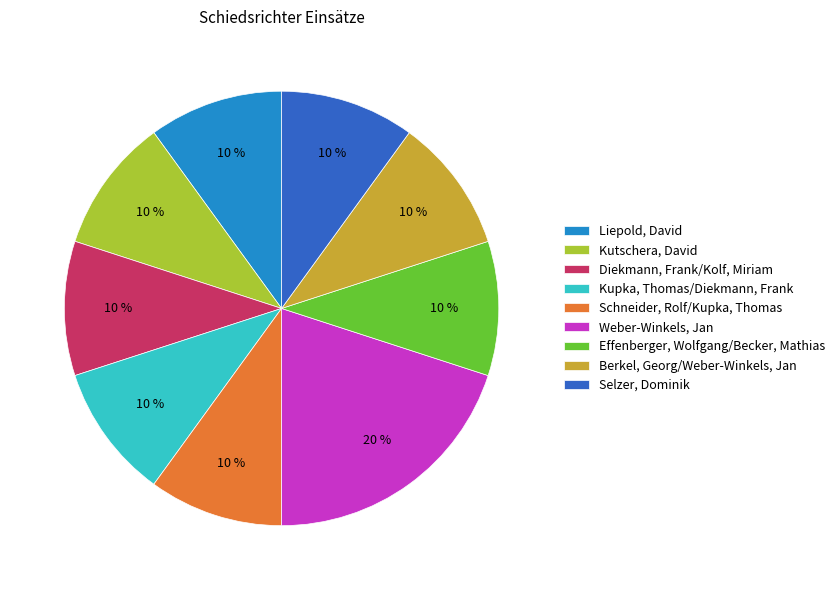

To the nearest percent, what is the average slice percentage?

11%